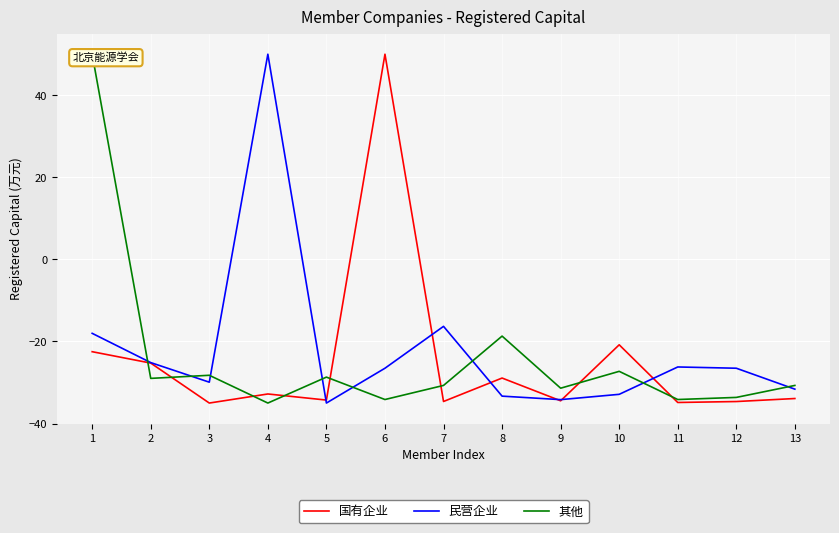

Which series has the largest range (max minus min)?

国有企业